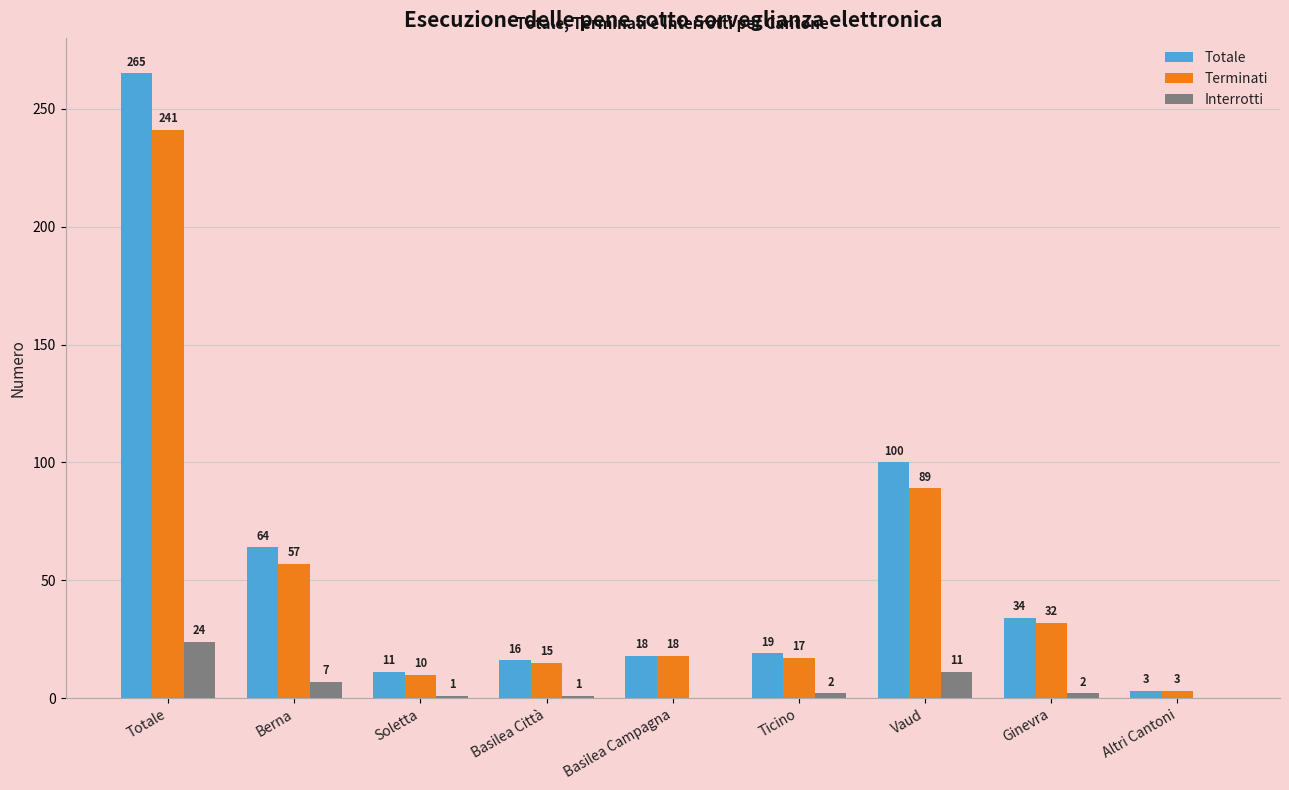

What is the highest value of the Totale series?

265